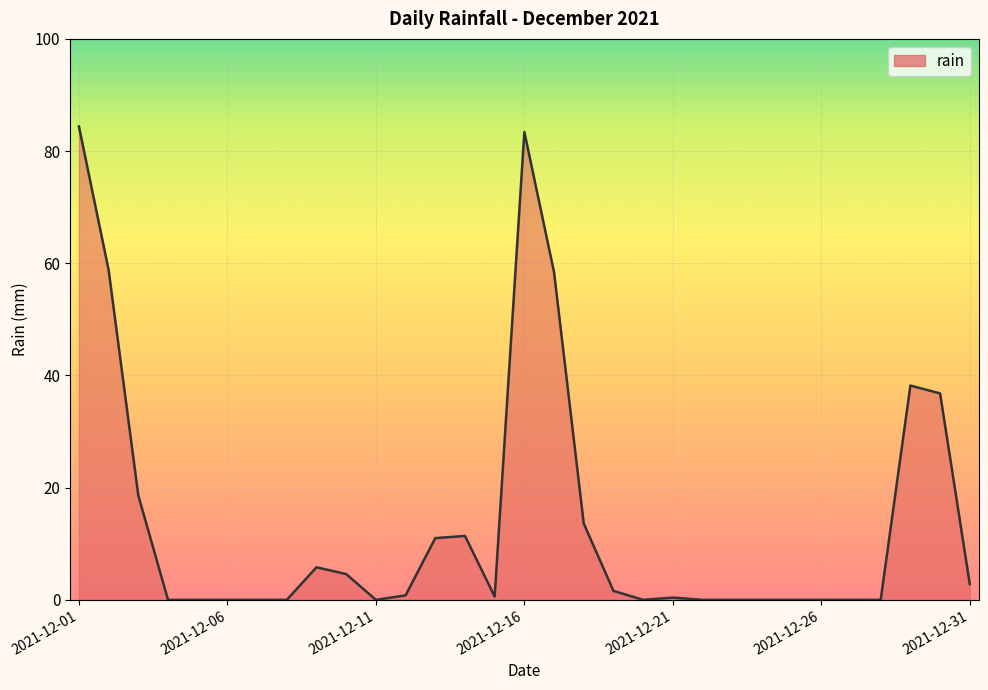

What is the difference between the maximum and minimum values?

84.4